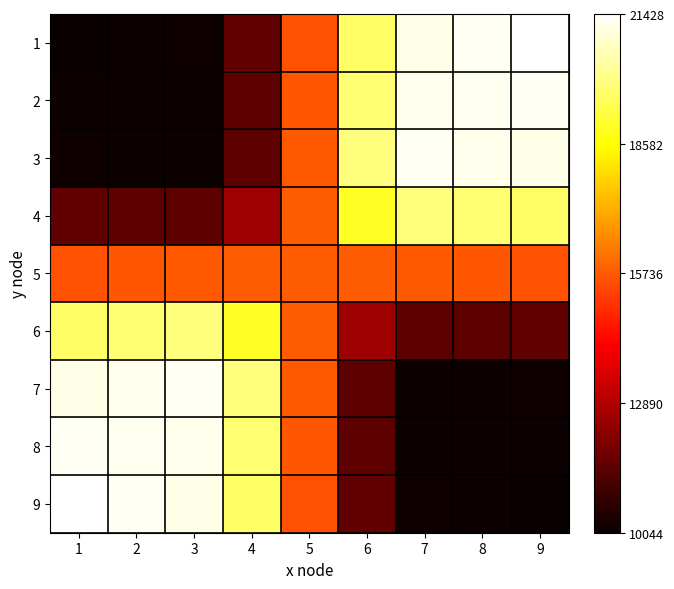

Reading left to right, what are all the values shown in this chart?

1: 1=10044.0	2=10090.1	3=10136.2	4=11525.0	5=15599.0	6=19673.0	7=21130.2	8=21279.1	9=21428.0
2: 1=10090.1	2=10101.7	3=10113.2	4=11503.2	5=15650.4	6=19797.5	7=21204.7	8=21241.9	9=21279.1
3: 1=10136.2	2=10113.2	3=10090.1	4=11481.5	5=15701.8	6=19922.0	7=21279.1	8=21204.7	9=21130.2
4: 1=11525.0	2=11503.2	3=11481.5	4=12534.2	5=15736.0	6=18937.8	7=19922.0	8=19797.5	9=19673.0
5: 1=15599.0	2=15650.4	3=15701.8	4=15736.0	5=15736.0	6=15736.0	7=15701.8	8=15650.4	9=15599.0
6: 1=19673.0	2=19797.5	3=19922.0	4=18937.8	5=15736.0	6=12534.2	7=11481.5	8=11503.2	9=11525.0
7: 1=21130.2	2=21204.7	3=21279.1	4=19922.0	5=15701.8	6=11481.5	7=10090.1	8=10113.2	9=10136.2
8: 1=21279.1	2=21241.9	3=21204.7	4=19797.5	5=15650.4	6=11503.2	7=10113.2	8=10101.7	9=10090.1
9: 1=21428.0	2=21279.1	3=21130.2	4=19673.0	5=15599.0	6=11525.0	7=10136.2	8=10090.1	9=10044.0